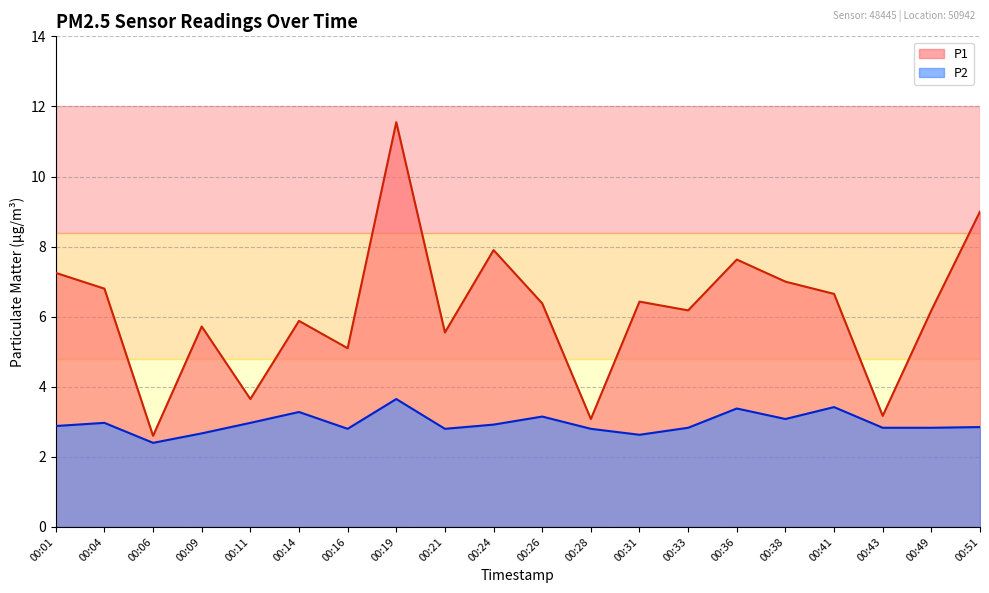

At which category does the chart reach its peak across all series?

00:19